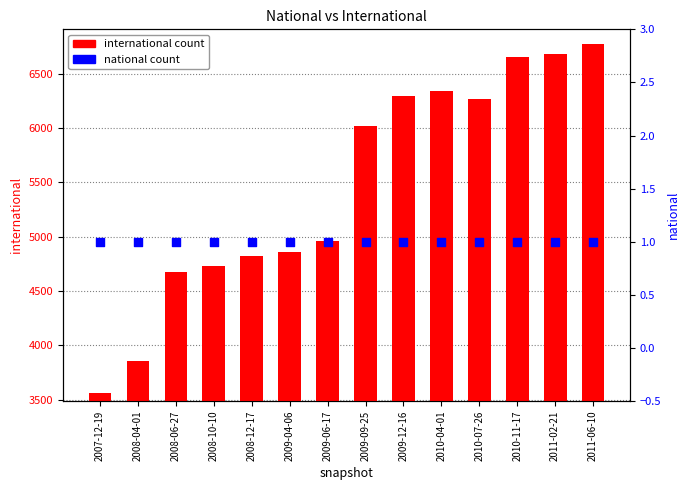

Is the value of national count at 2009-12-16 greater than the value of international count at 2008-10-10?

No